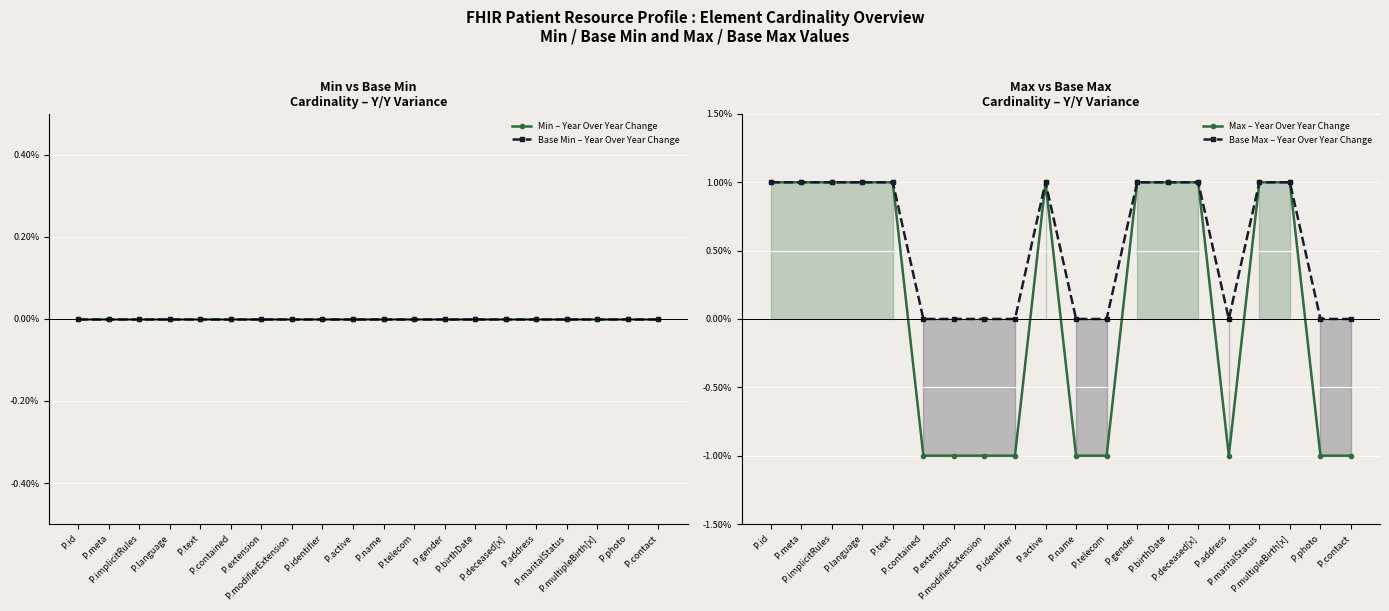

Between P.active and P.name, which is larger?

P.active